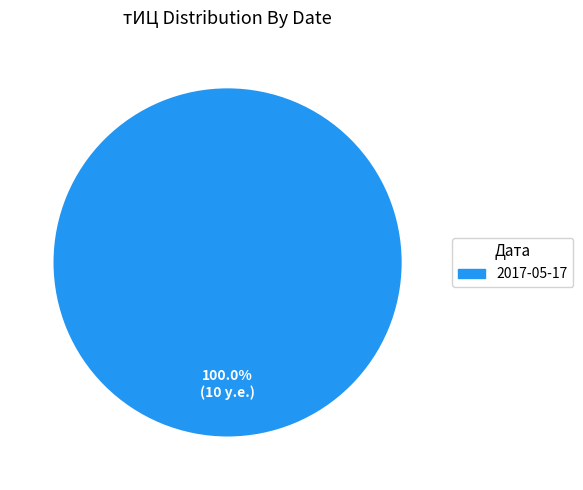

Does any single category account for the majority?

Yes